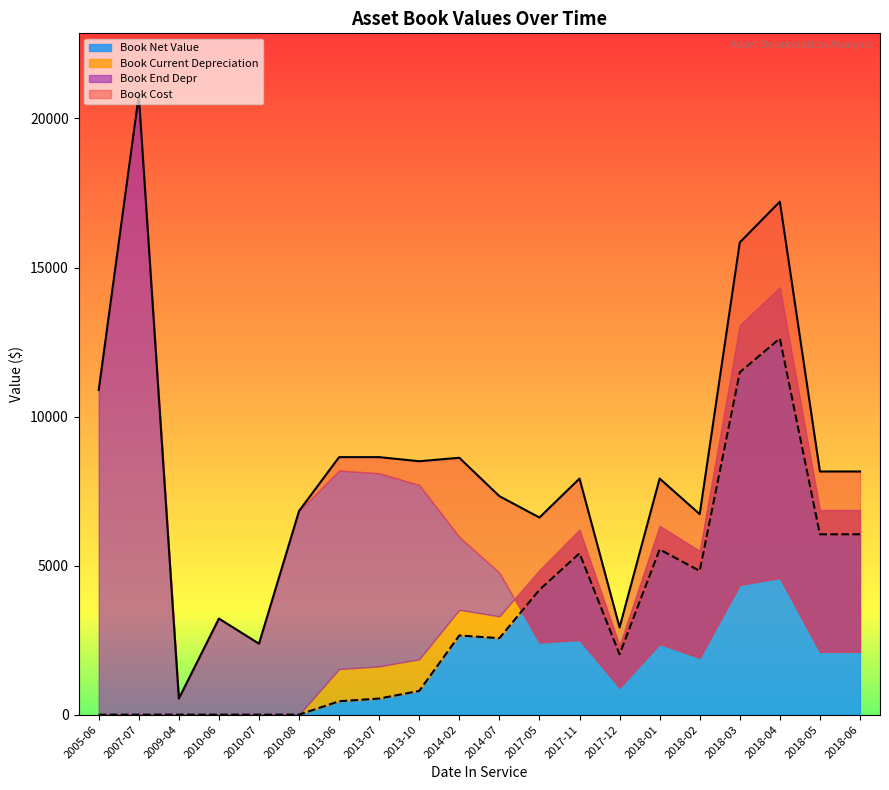

Which series has the largest total across all categories?

Book Cost